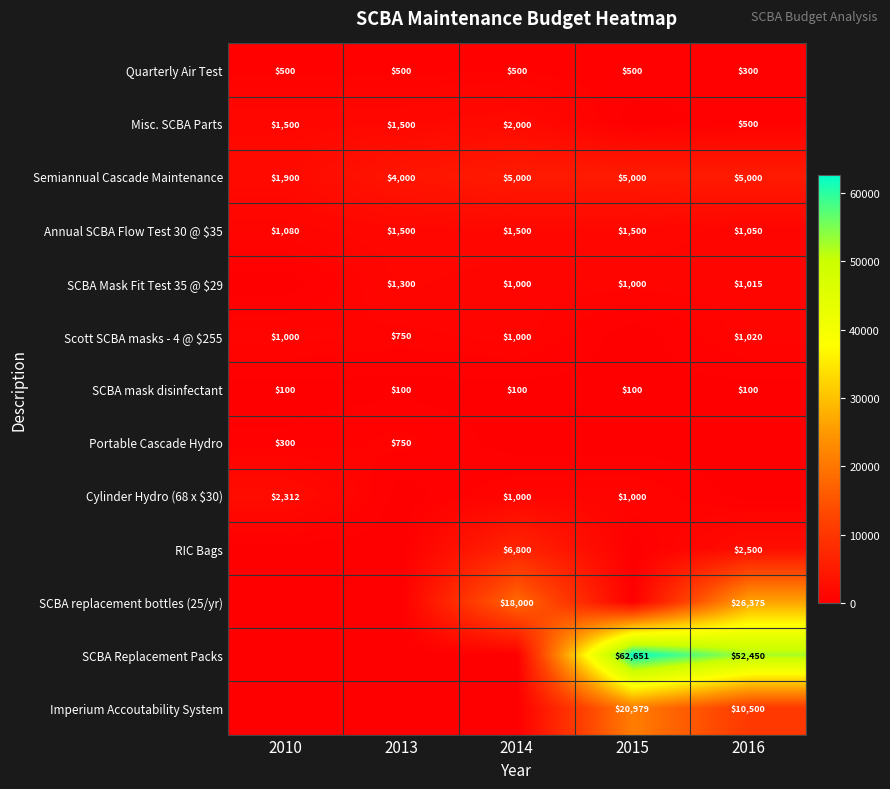

What is the difference between the SCBA replacement bottles (25/yr) values at 2014 and 2016?

8375